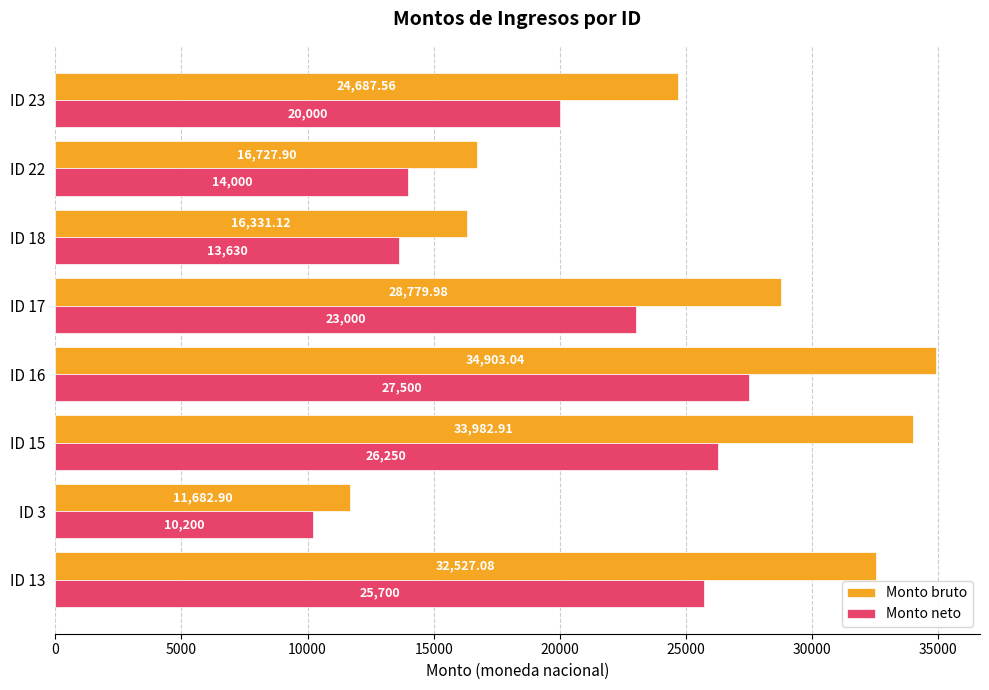

Rank the series by their average value, from lowest to highest.

Monto neto, Monto bruto